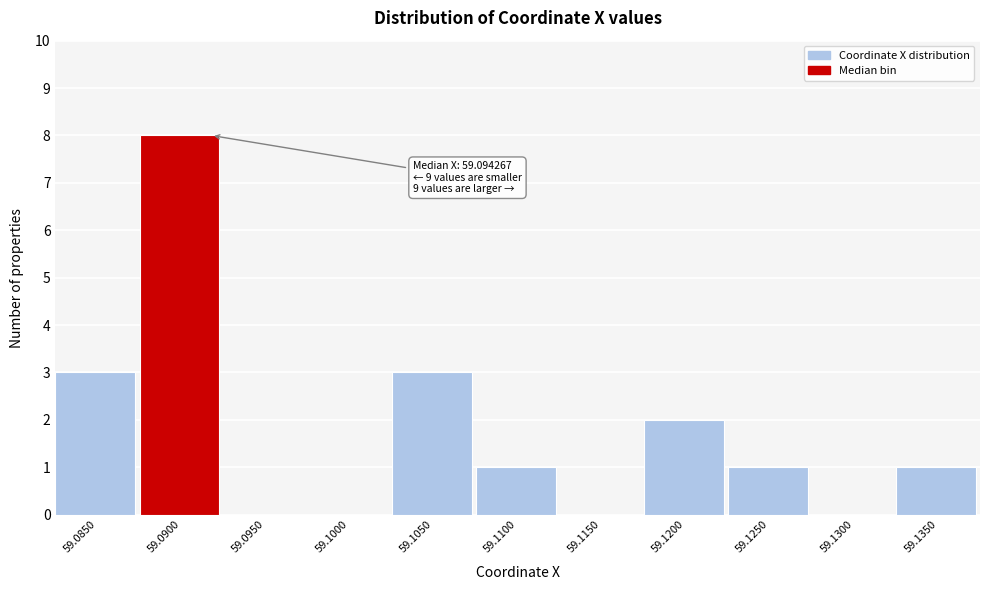

Reading left to right, what are all the values shown in this chart?

59.0850=3	59.0900=8	59.0950=0	59.1000=0	59.1050=3	59.1100=1	59.1150=0	59.1200=2	59.1250=1	59.1300=0	59.1350=1